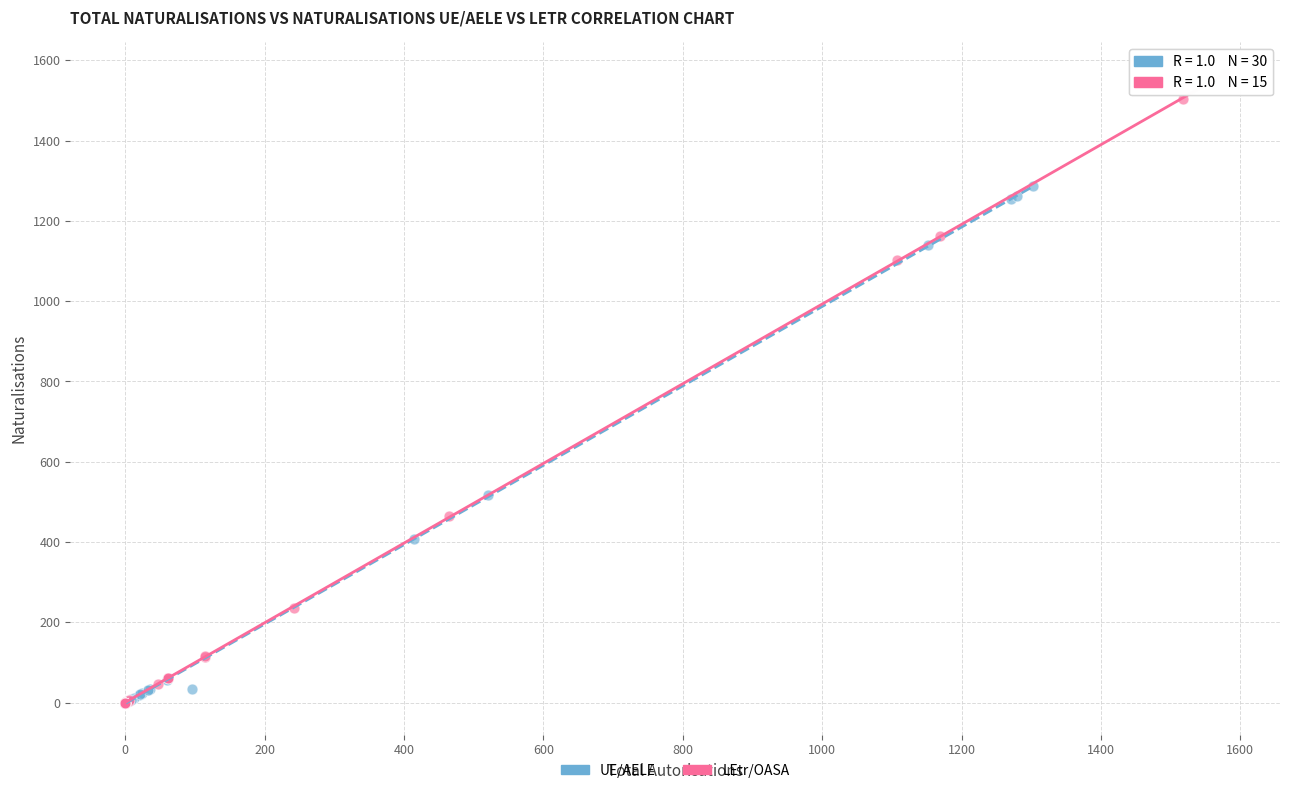

Which series contains the highest Y value?

LEtr/OASA